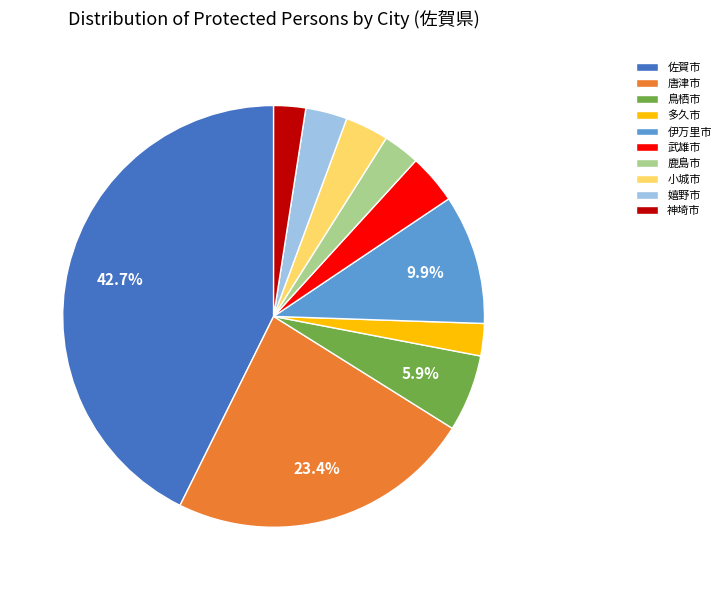

What is the largest slice in the pie chart?

佐賀市